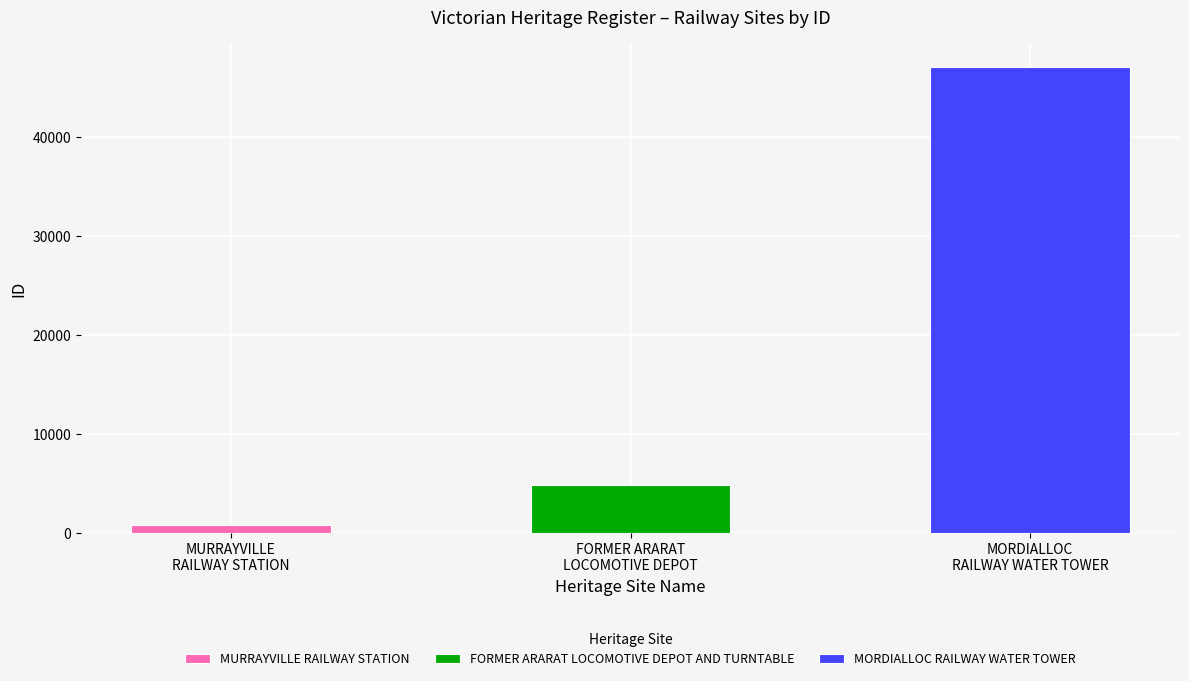

What is the average value?

17604